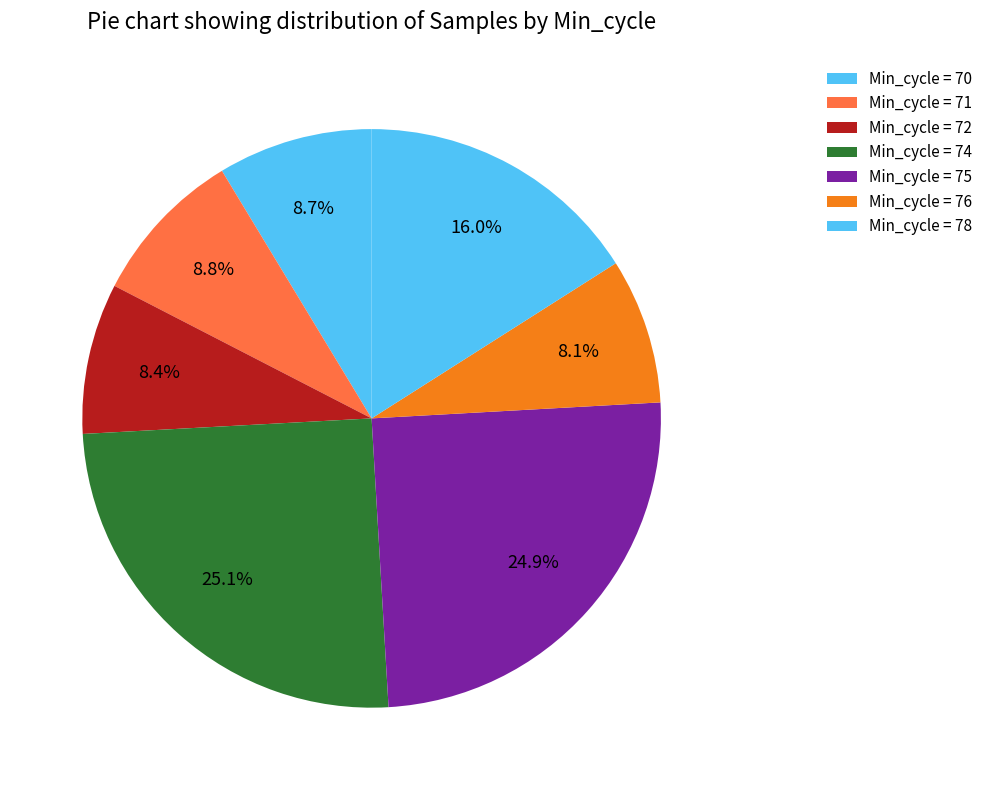

How many slices are in this pie chart?

7